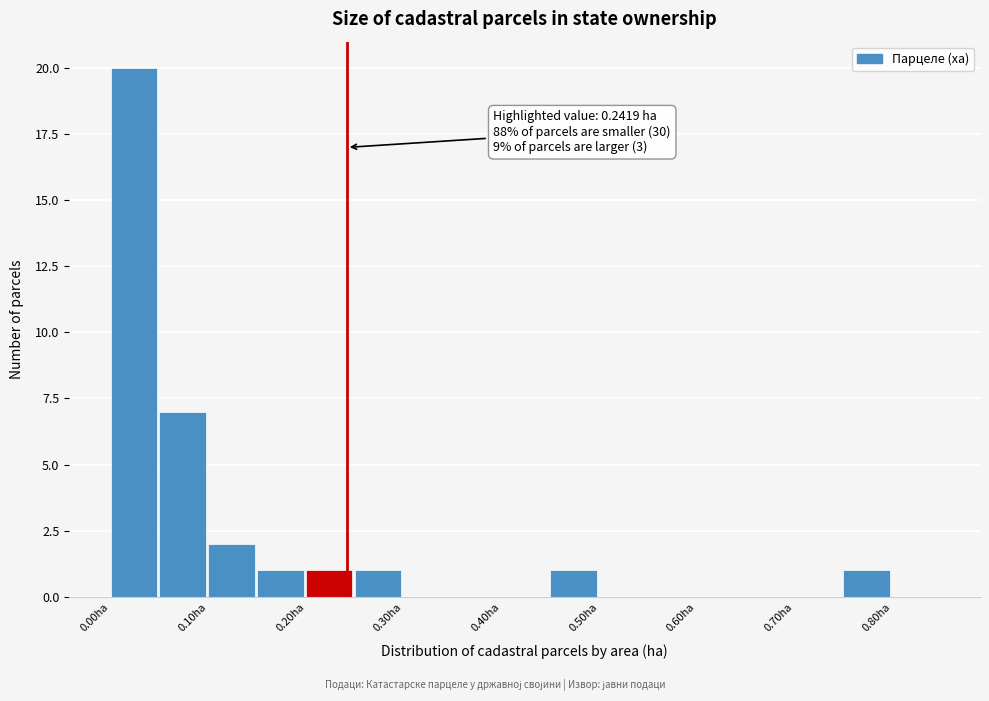

Which range on the x-axis has the tallest bar?

0.00 to 0.05